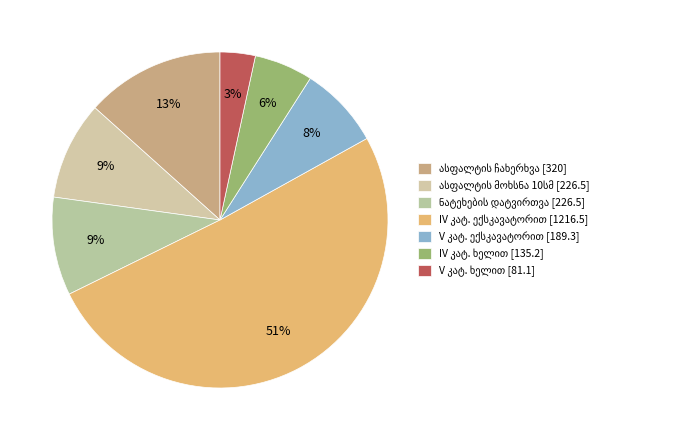

Count the number of slices in the pie.

7